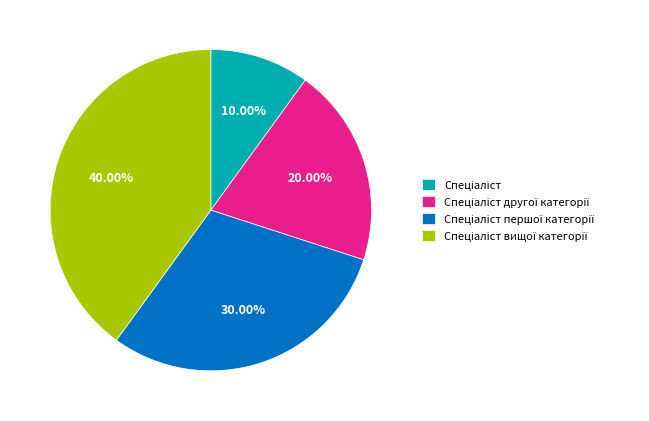

Is there any slice that represents more than half of the pie?

No